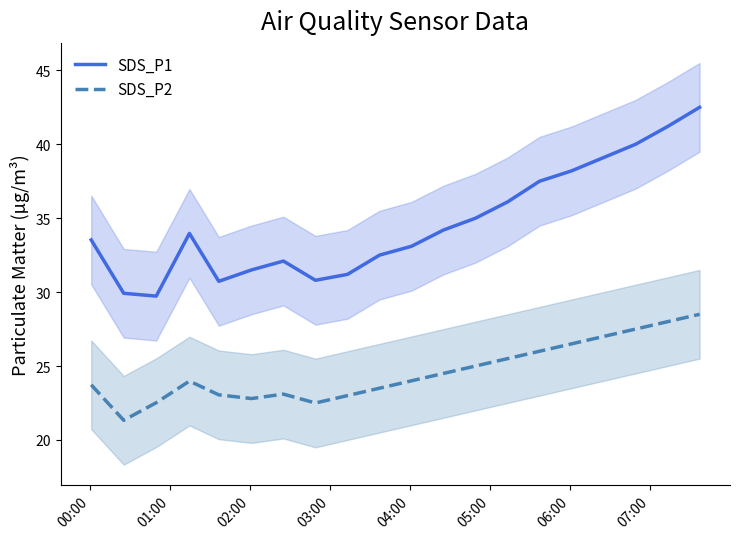

True or false: SDS_P2 and SDS_P1 intersect in this chart.

False